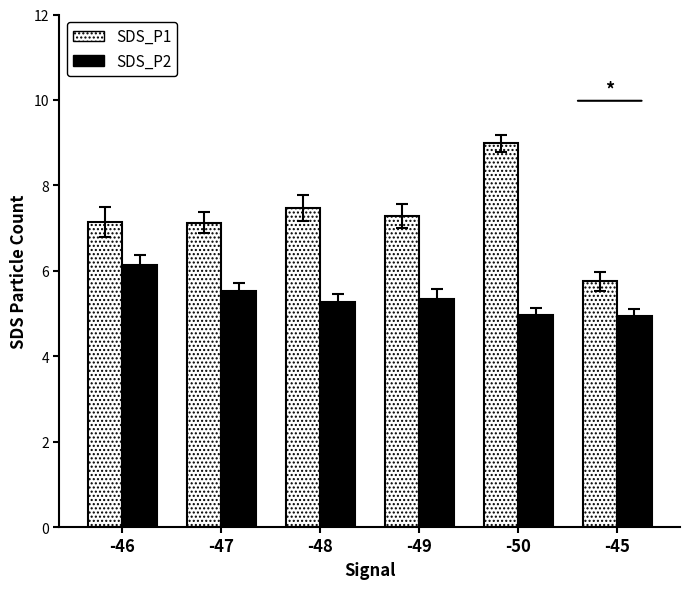

What is the spread (max minus min) of values at -49?

1.9